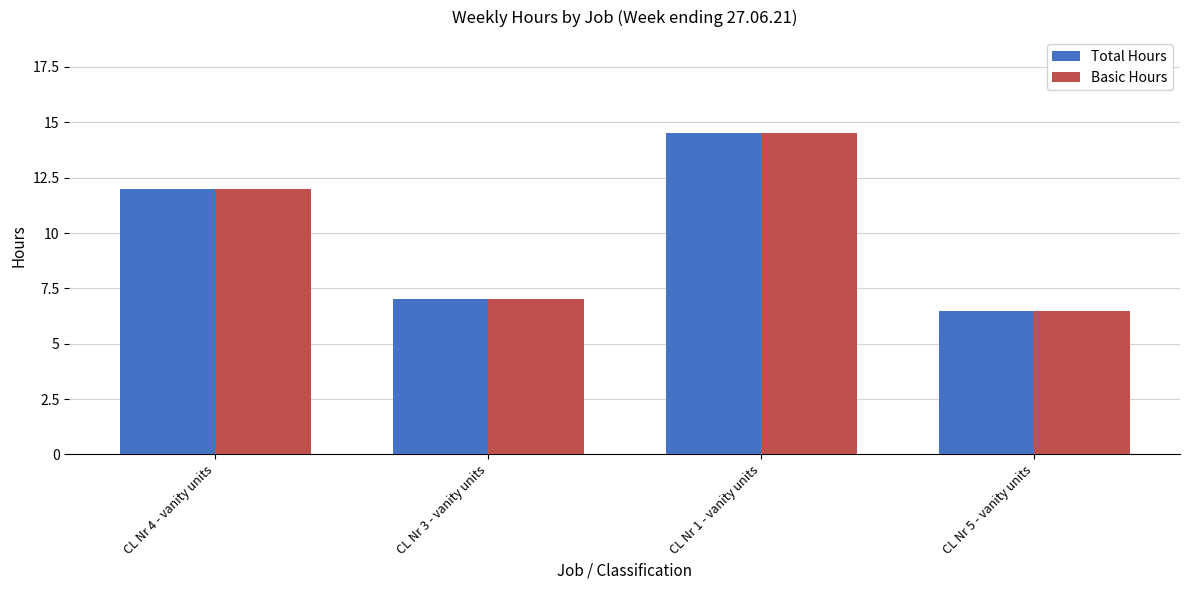

Does the chart contain any negative values?

No